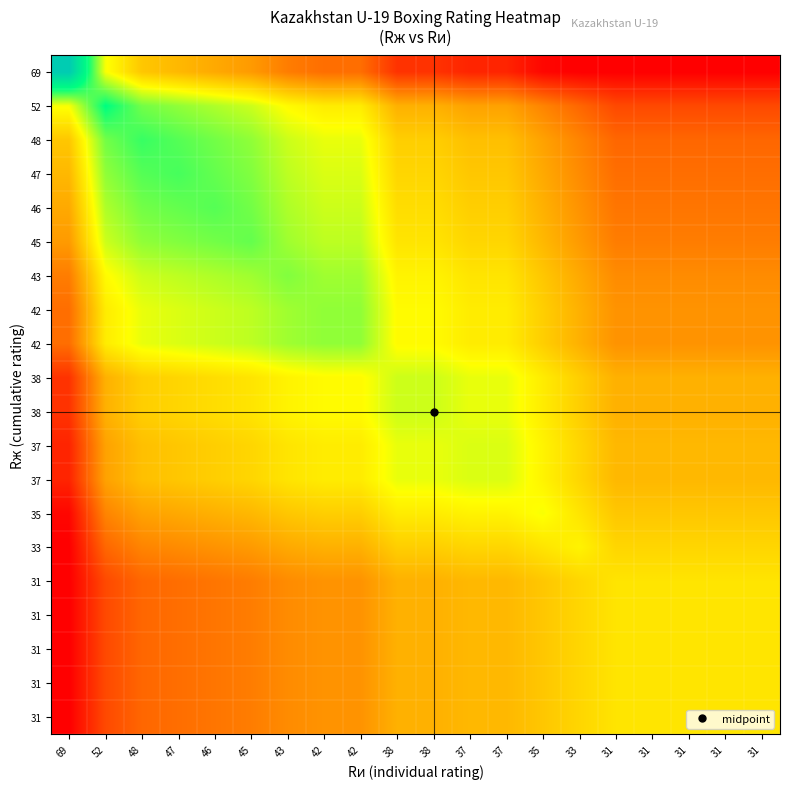

Which has a higher value, 37 or 42?

42